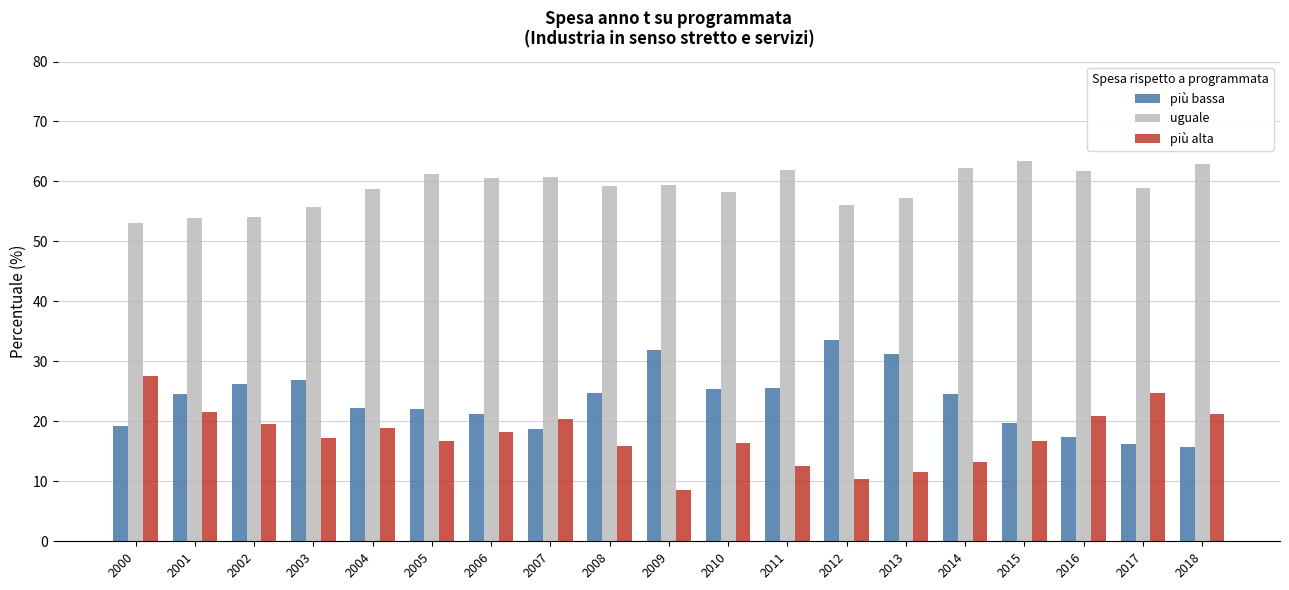

Rank the series at 2013 from highest to lowest value.

uguale, più bassa, più alta